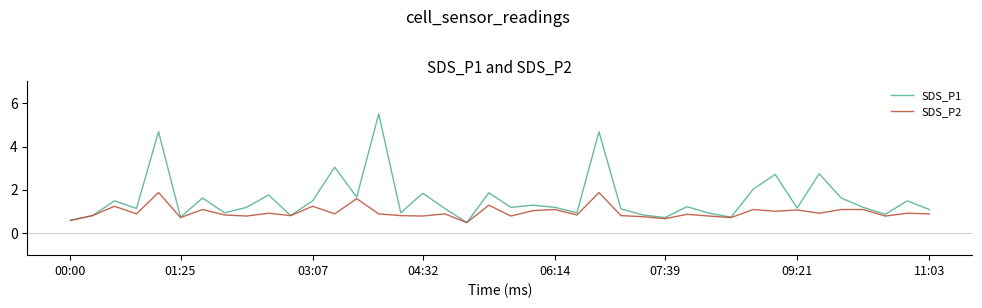

Which series has the largest total across all categories?

SDS_P1